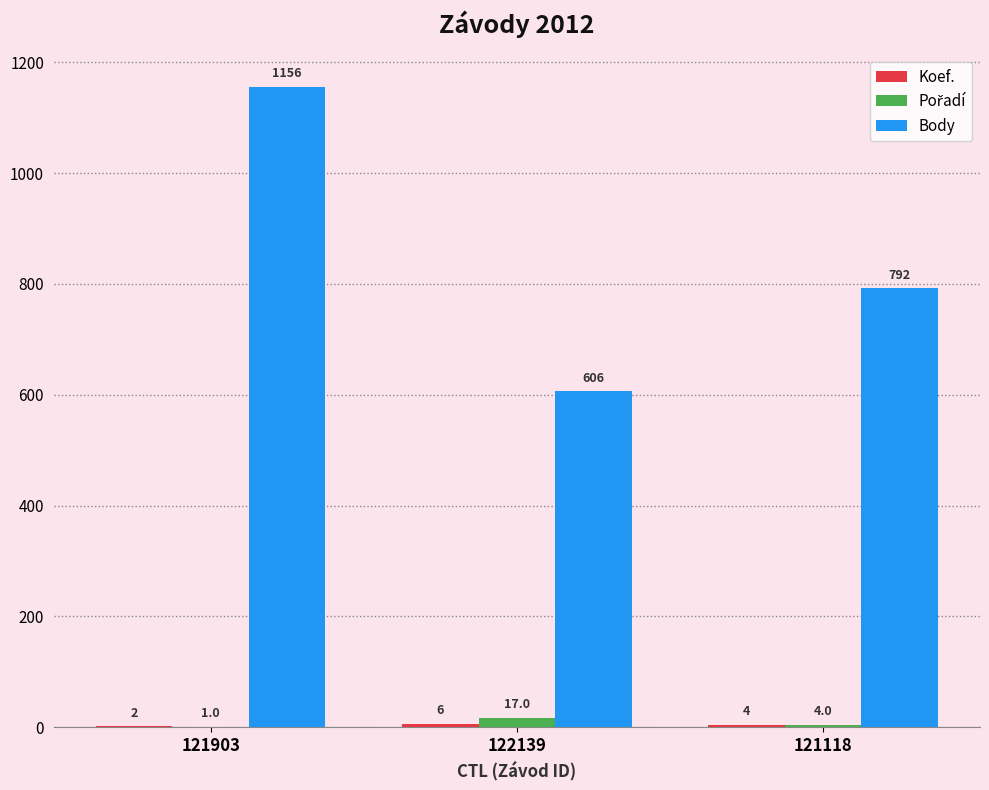

How many series are shown in this chart?

3